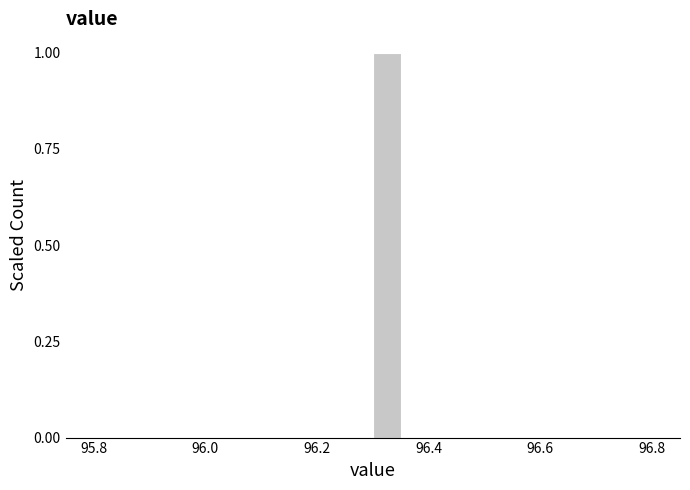

Around what value on the x-axis is the tallest bar? Give the approximate position of its centre, as read against the axis.

96.32